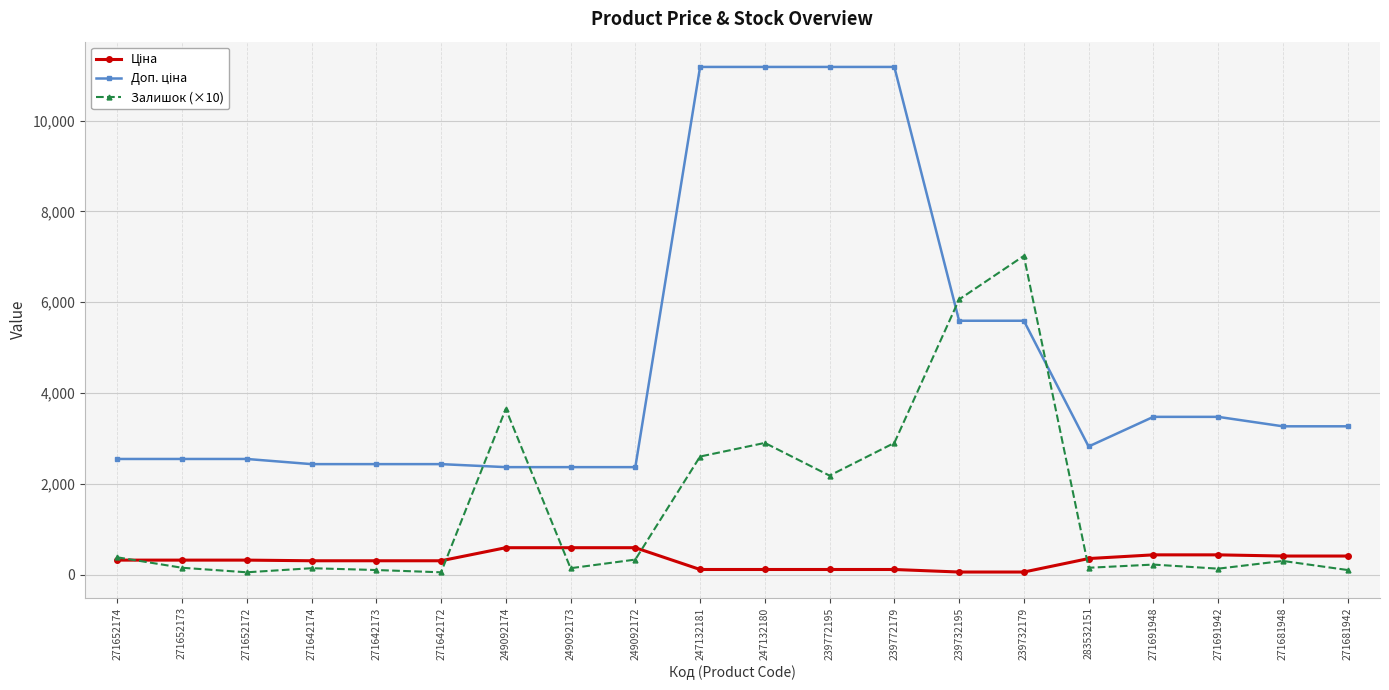

Is it true that Залишок (×10) equals 7020.0 at 239732179?

True